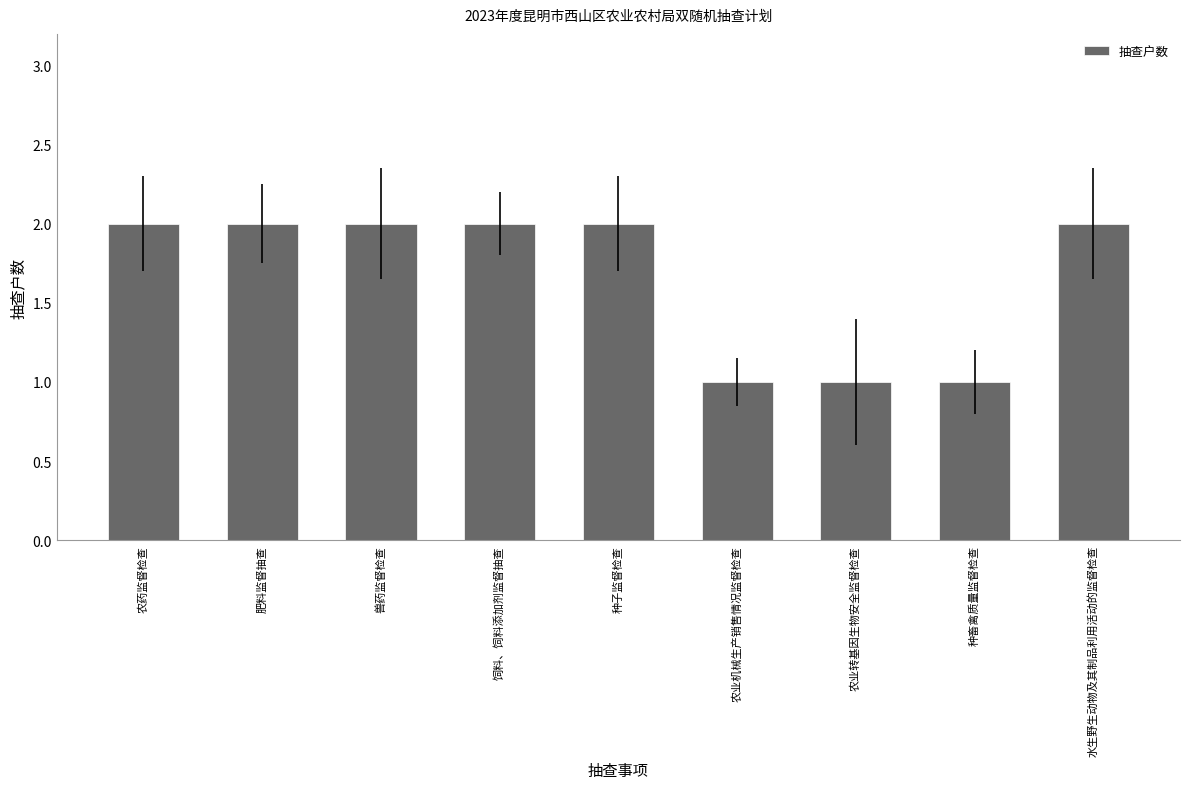

True or false: the data shows 3 at 兽药监督检查.

False